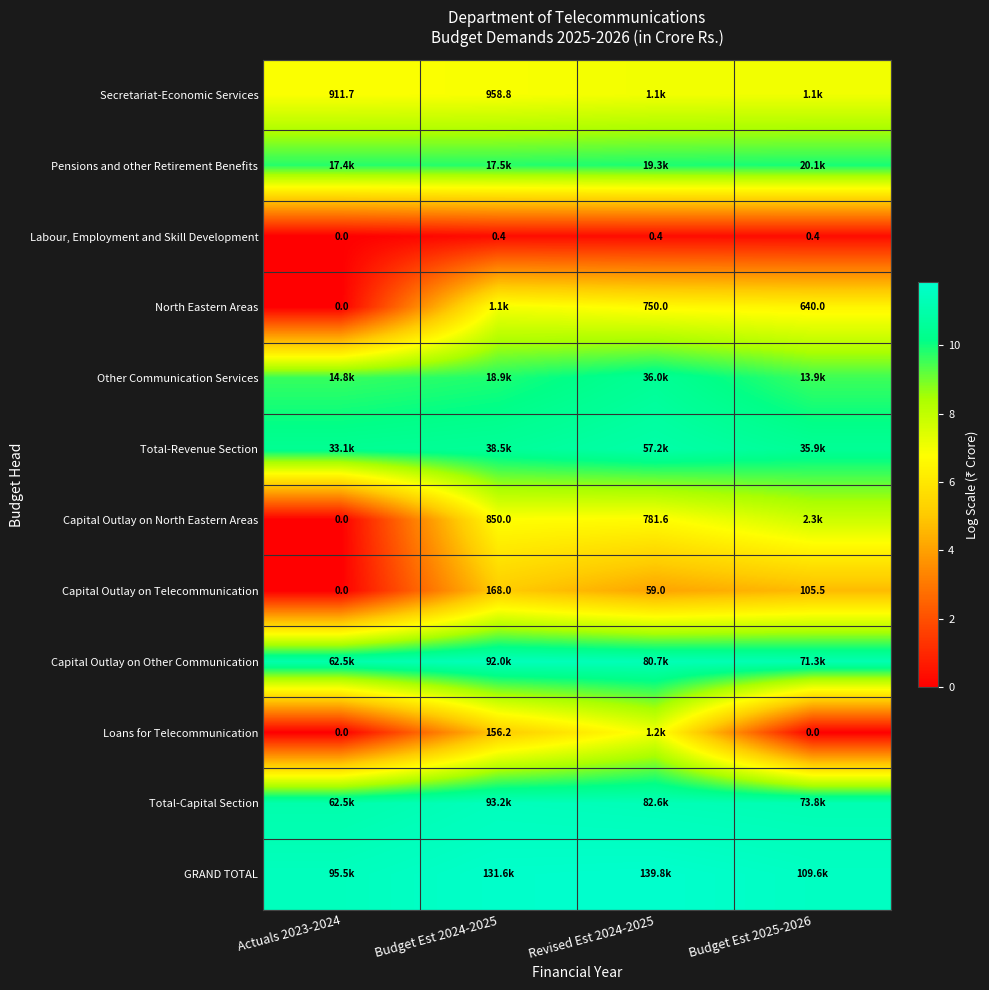

What is the difference between the highest and lowest values at Actuals 2023-2024?

11.5